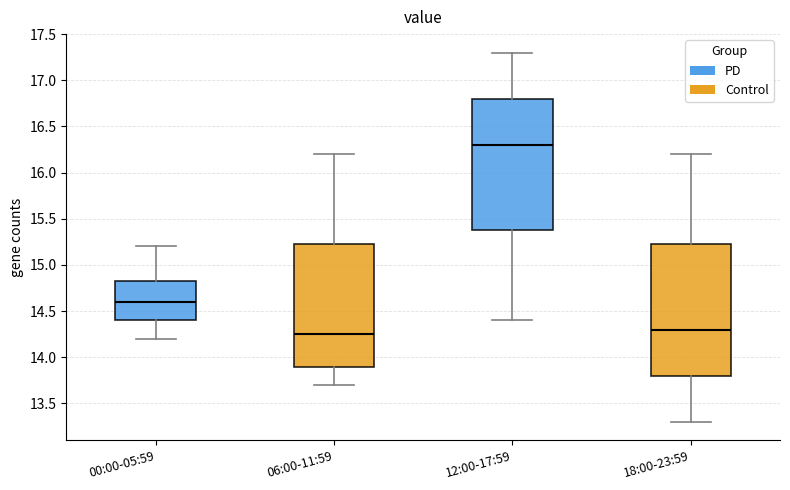

Reading left to right, read every box against the y-axis: the position of its median line, the range the box covers, and the ends of its whiskers. The values are not printed on the chart, so give them approximately, as read against the axis.

00:00-05:59: median 14.60, box 14.40 to 14.85, whiskers 14.20 to 15.20
06:00-11:59: median 14.25, box 13.90 to 15.25, whiskers 13.70 to 16.20
12:00-17:59: median 16.30, box 15.40 to 16.80, whiskers 14.40 to 17.30
18:00-23:59: median 14.30, box 13.80 to 15.25, whiskers 13.30 to 16.20